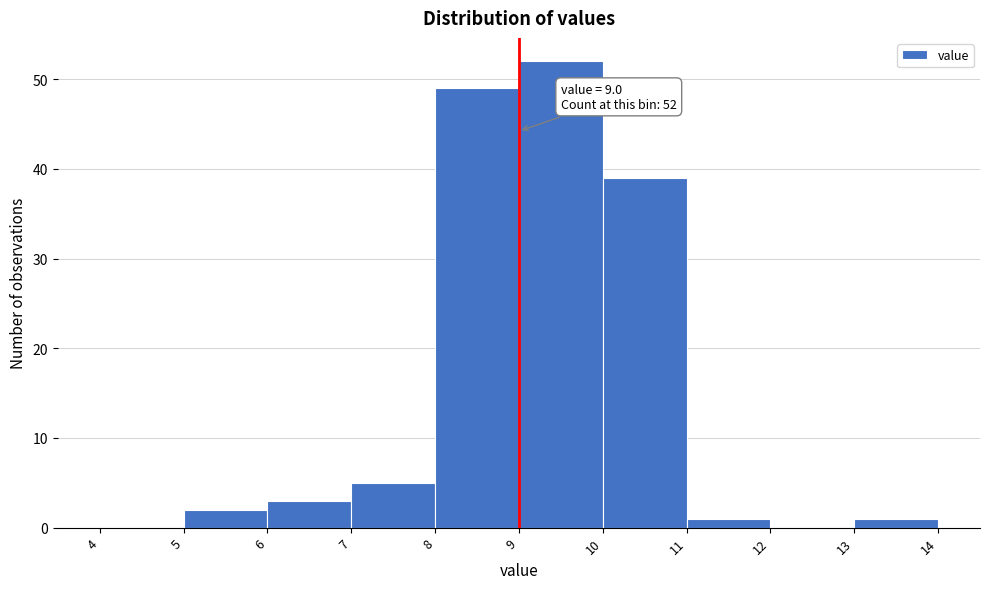

Which range on the x-axis has the tallest bar?

9 to 10